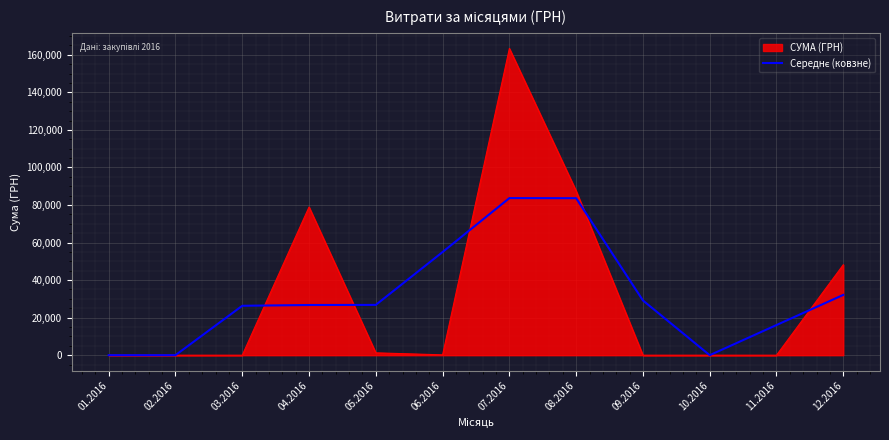

The value of СУМА (ГРН) at 04.2016 is 33166.0. True or false?

False